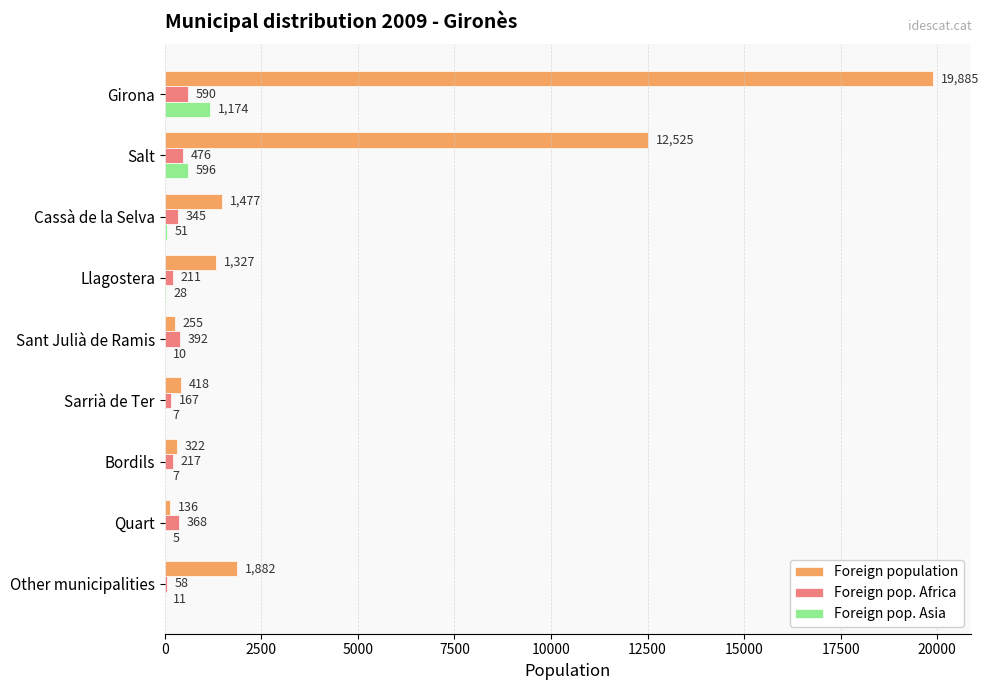

What is the greatest value displayed?

19885